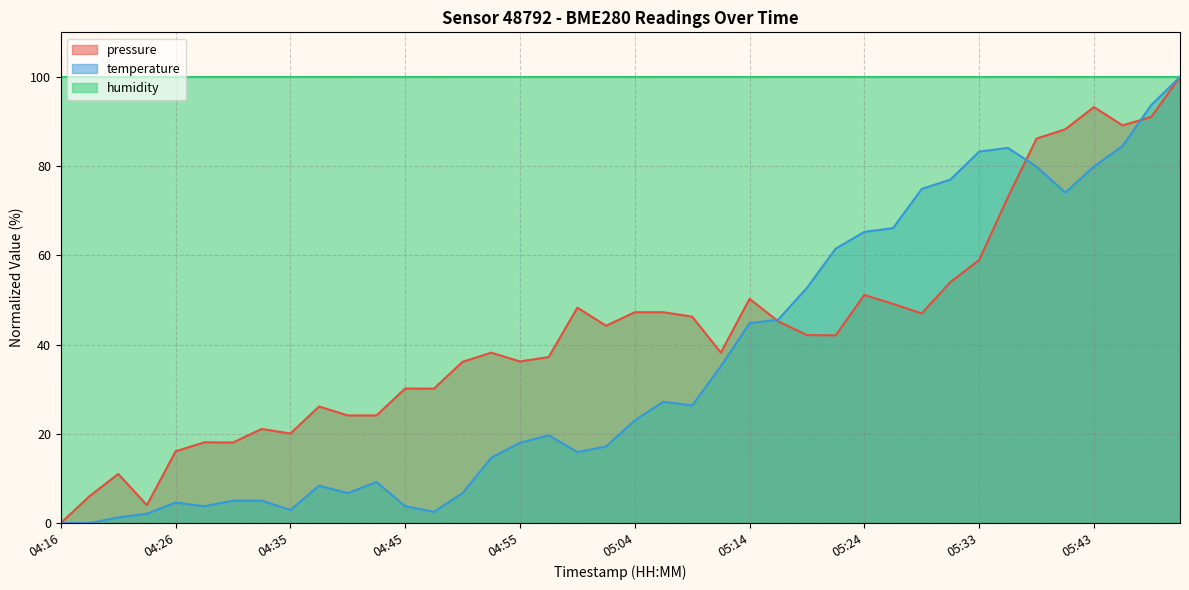

What value does the pressure series have at 05:21?

42.1